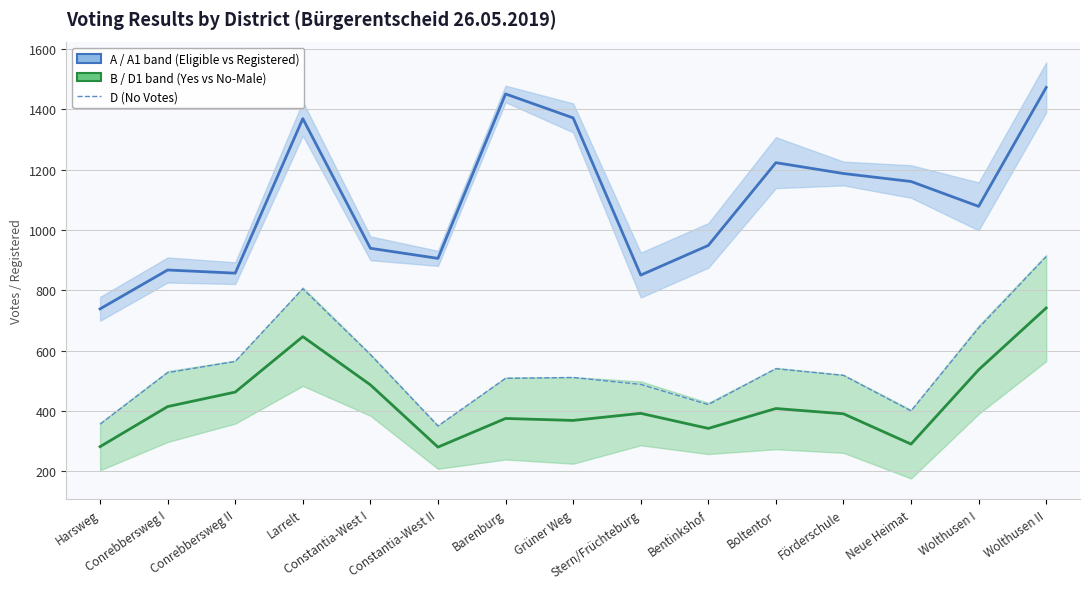

What is the difference between the D1 (No - Male) values at Larrelt and Barenburg?

271.5